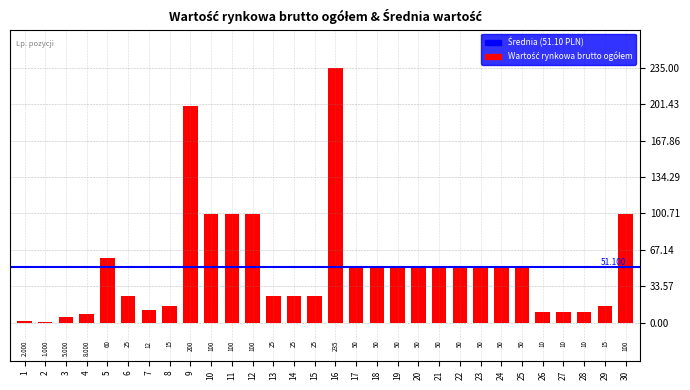

Where does the data first go above 50?

5